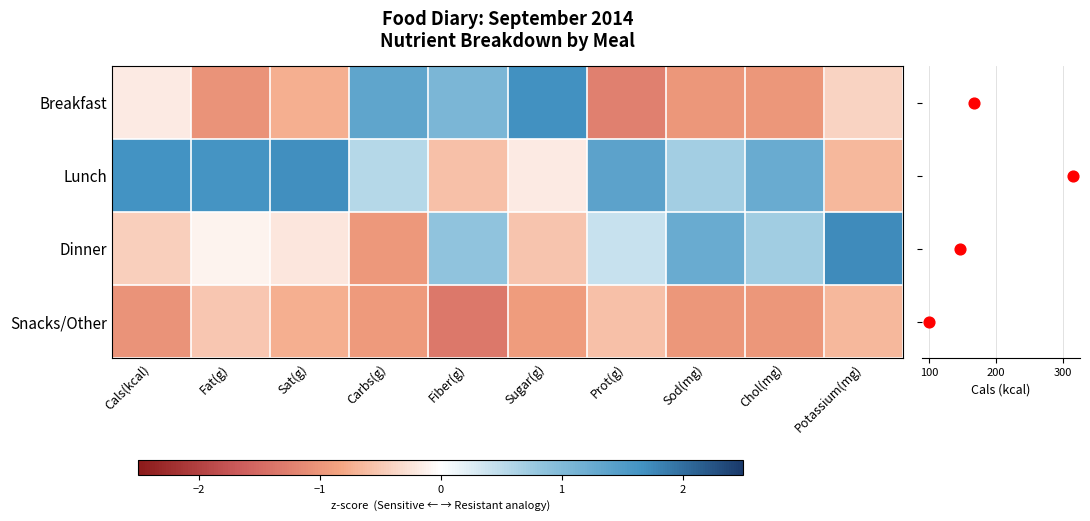

Is it true that Breakfast equals -1.0 at Fat(g)?

True